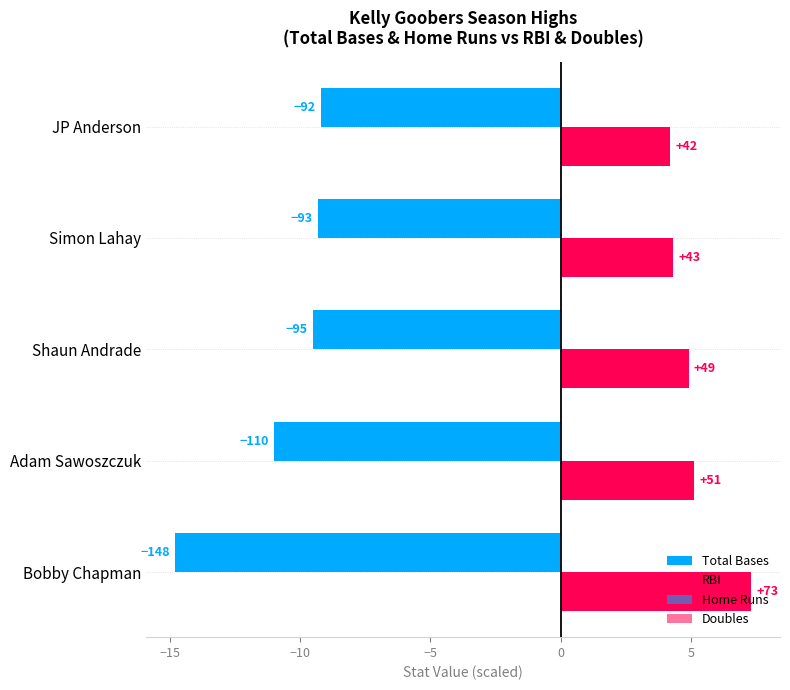

What are all the series names shown in the legend?

Total Bases, RBI, Home Runs, Doubles